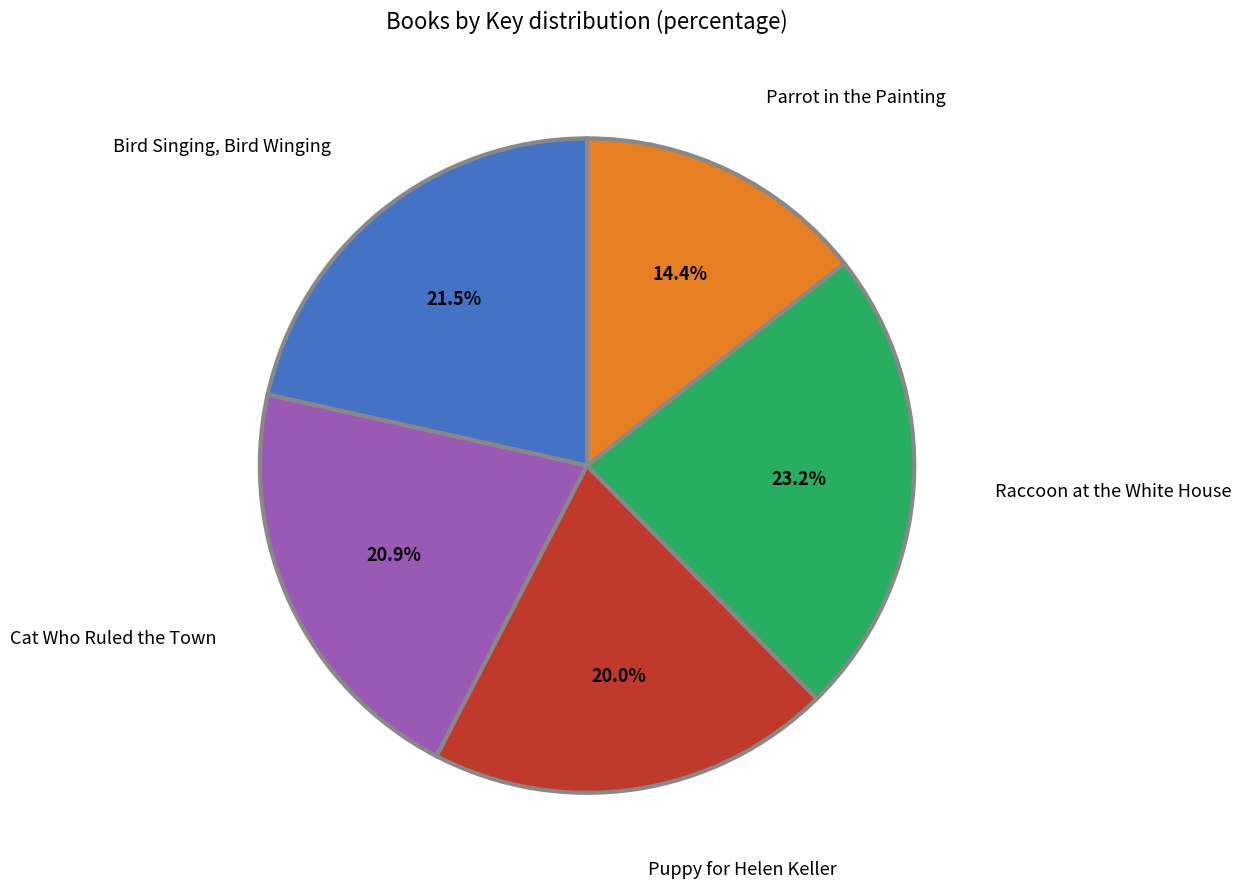

Between Puppy for Helen Keller and Cat Who Ruled the Town, which is larger?

Cat Who Ruled the Town